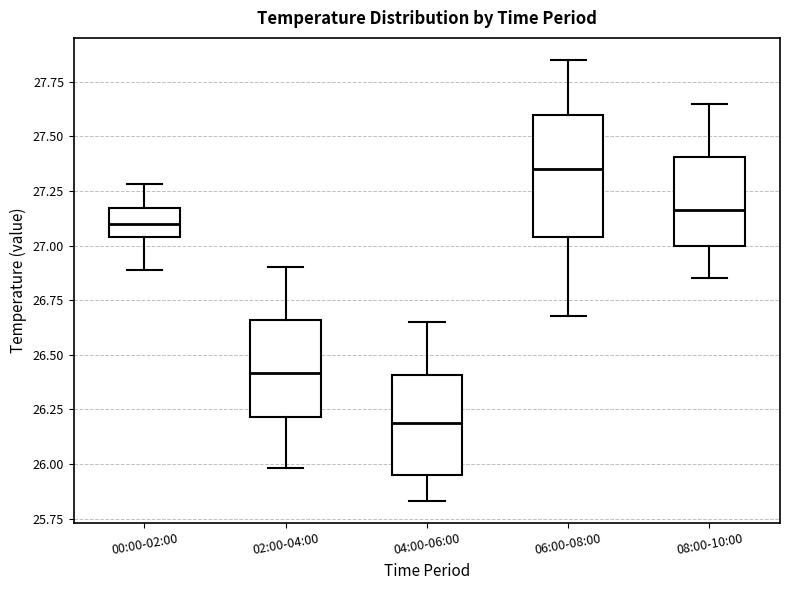

Reading left to right, read every box against the y-axis: the position of its median line, the range the box covers, and the ends of its whiskers. The values are not printed on the chart, so give them approximately, as read against the axis.

00:00-02:00: median 27.10, box 27.05 to 27.15, whiskers 26.90 to 27.30
02:00-04:00: median 26.40, box 26.20 to 26.65, whiskers 26.00 to 26.90
04:00-06:00: median 26.20, box 25.95 to 26.40, whiskers 25.85 to 26.65
06:00-08:00: median 27.35, box 27.05 to 27.60, whiskers 26.70 to 27.85
08:00-10:00: median 27.15, box 27.00 to 27.40, whiskers 26.85 to 27.65